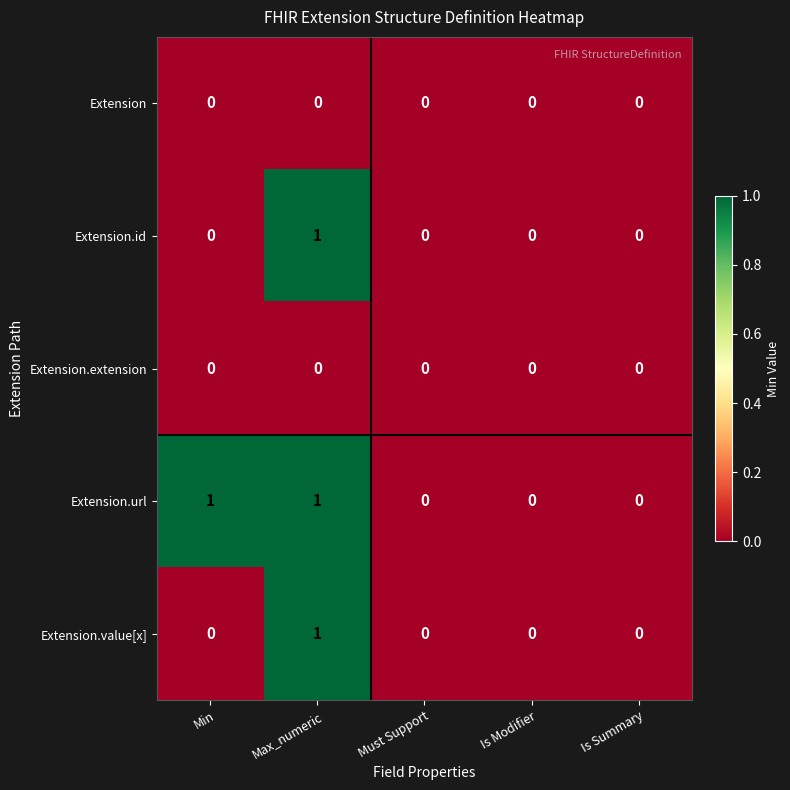

How many data points does each series have?

5